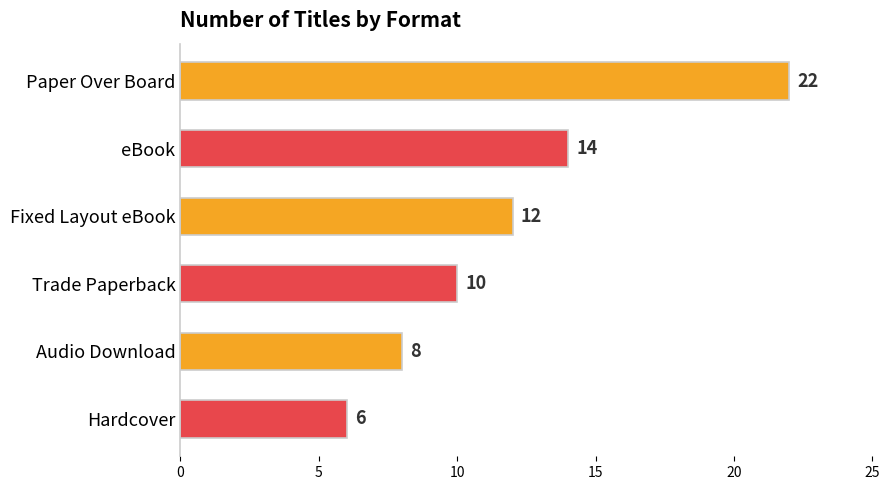

List the labels in order of value, smallest first.

Hardcover, Audio Download, Trade Paperback, Fixed Layout eBook, eBook, Paper Over Board